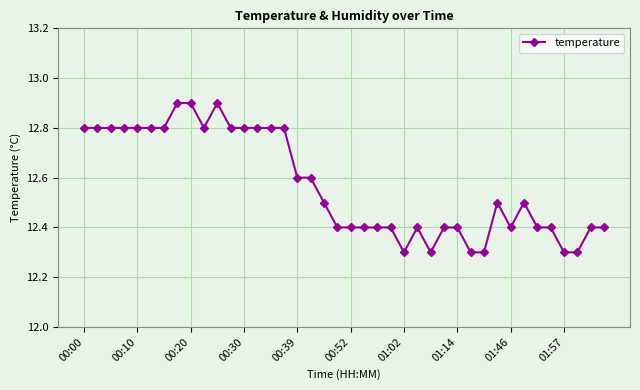

What is the maximum value shown in the chart?

12.9